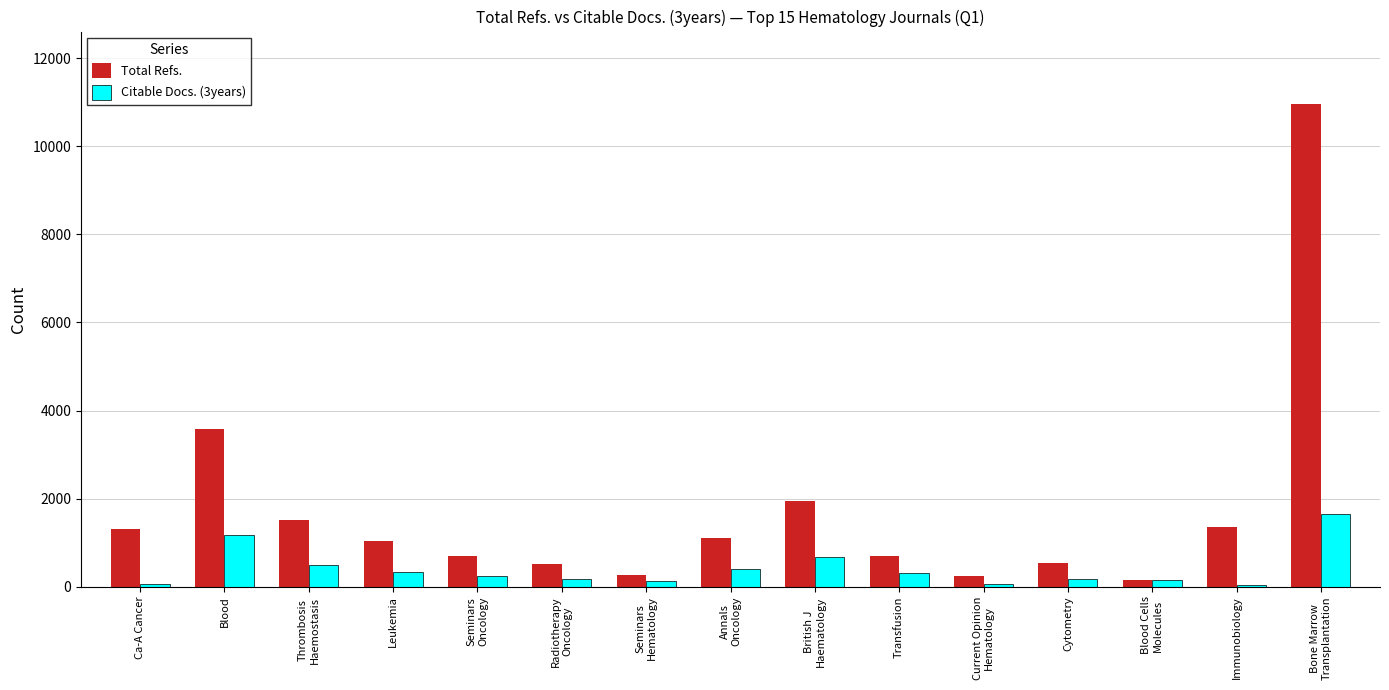

Between Ca-A Cancer and Seminars
Hematology, which series saw the biggest shift?

Total Refs.